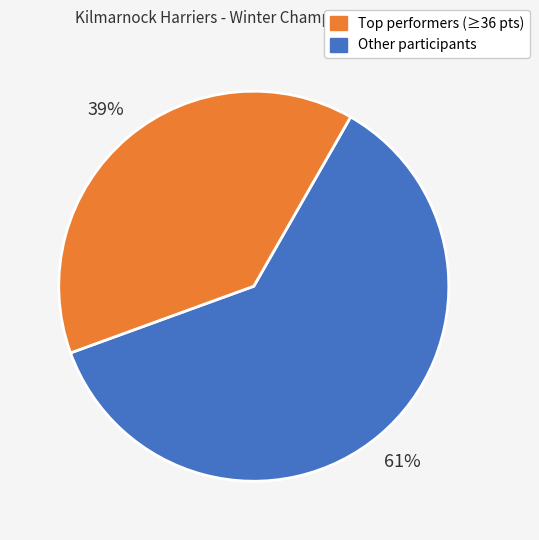

To the nearest percent, what is the average slice percentage?

50%